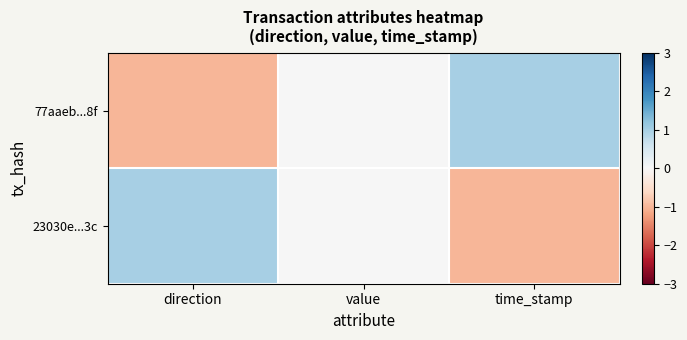

Which series has the largest range (max minus min)?

77aaeb...8f